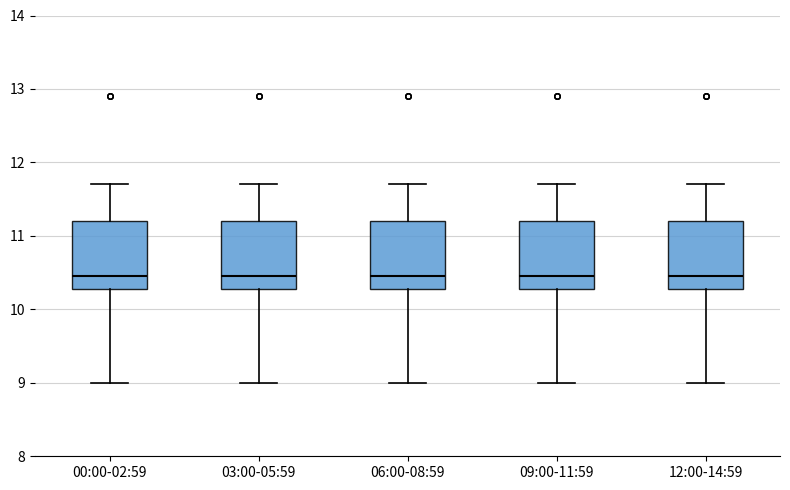

Where does the lower whisker of the box for 00:00-02:59 end on the y-axis? The values are not printed on the chart, so give them approximately, as read against the axis.

9.0